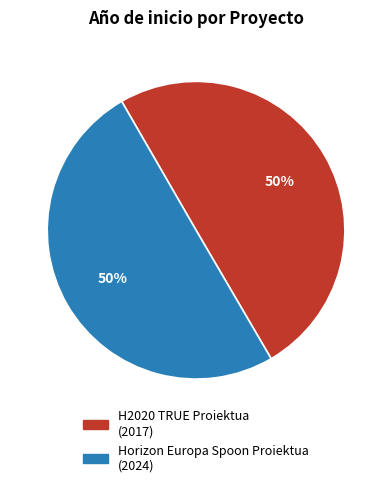

To the nearest percent, what percentage of the pie is H2020 TRUE Proiektua?

50%